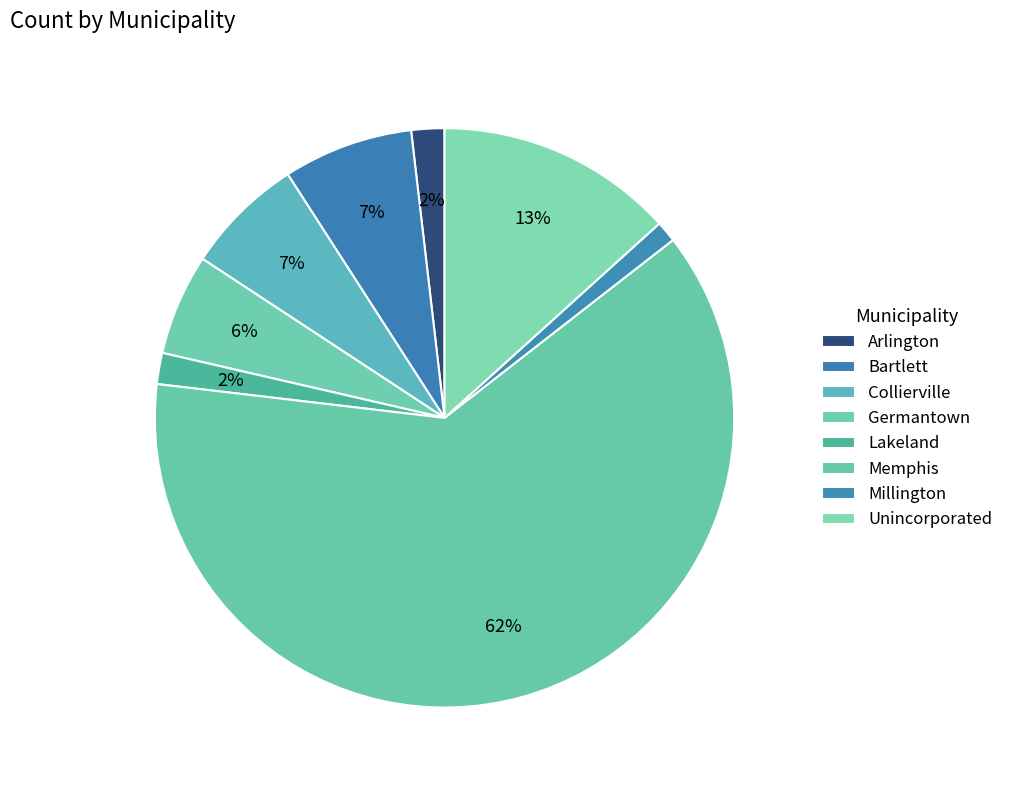

How many segments does this pie chart have?

8